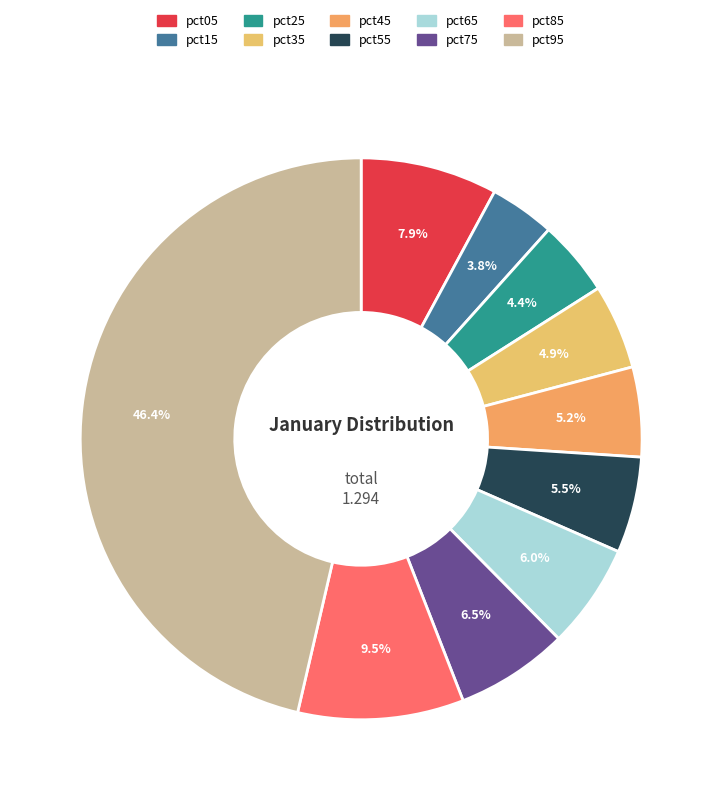

Does pct35 account for over 50% of the chart?

No